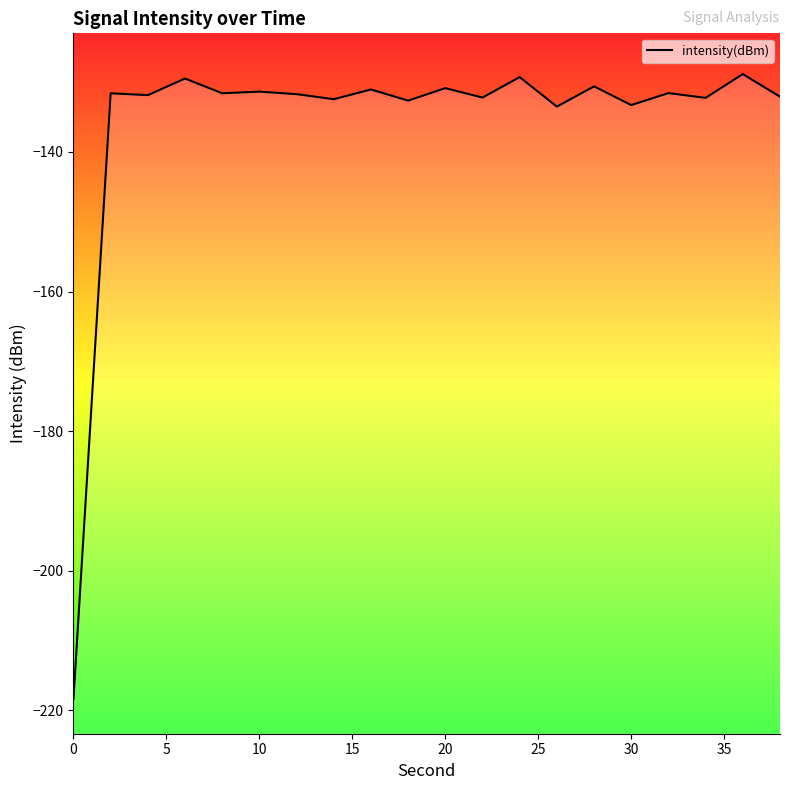

Is it true that the value at 20 is -233.1?

False